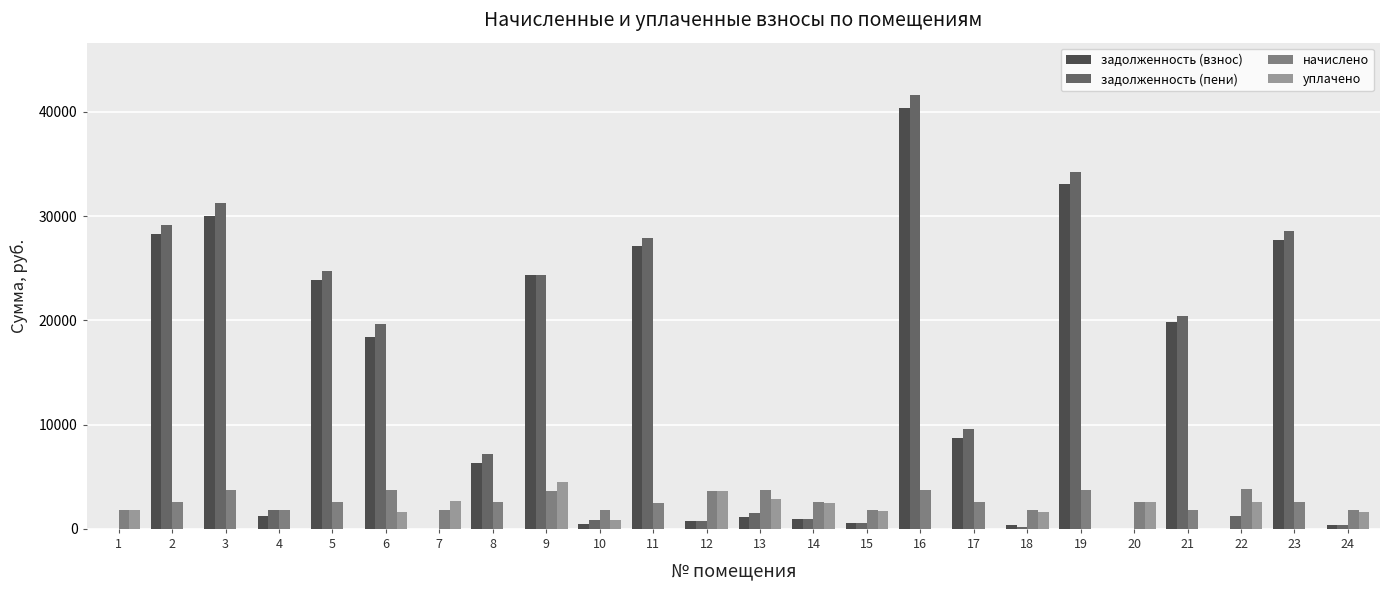

At which category is the sum across all series the highest?

16